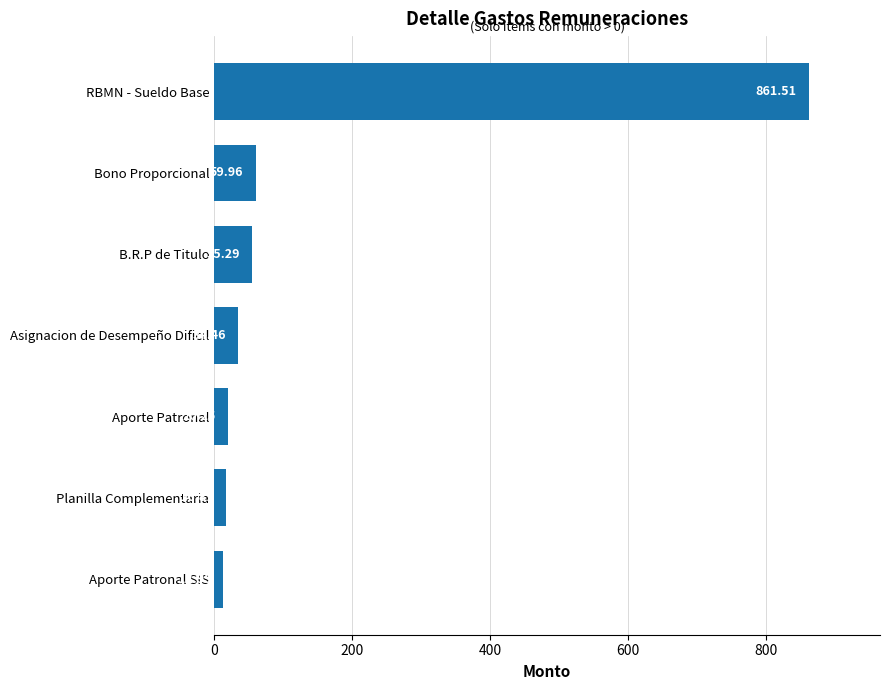

List the labels in order of value, largest first.

RBMN - Sueldo Base, Bono Proporcional, B.R.P de Titulo, Asignacion de Desempeño Dificil, Aporte Patronal, Planilla Complementaria, Aporte Patronal SIS